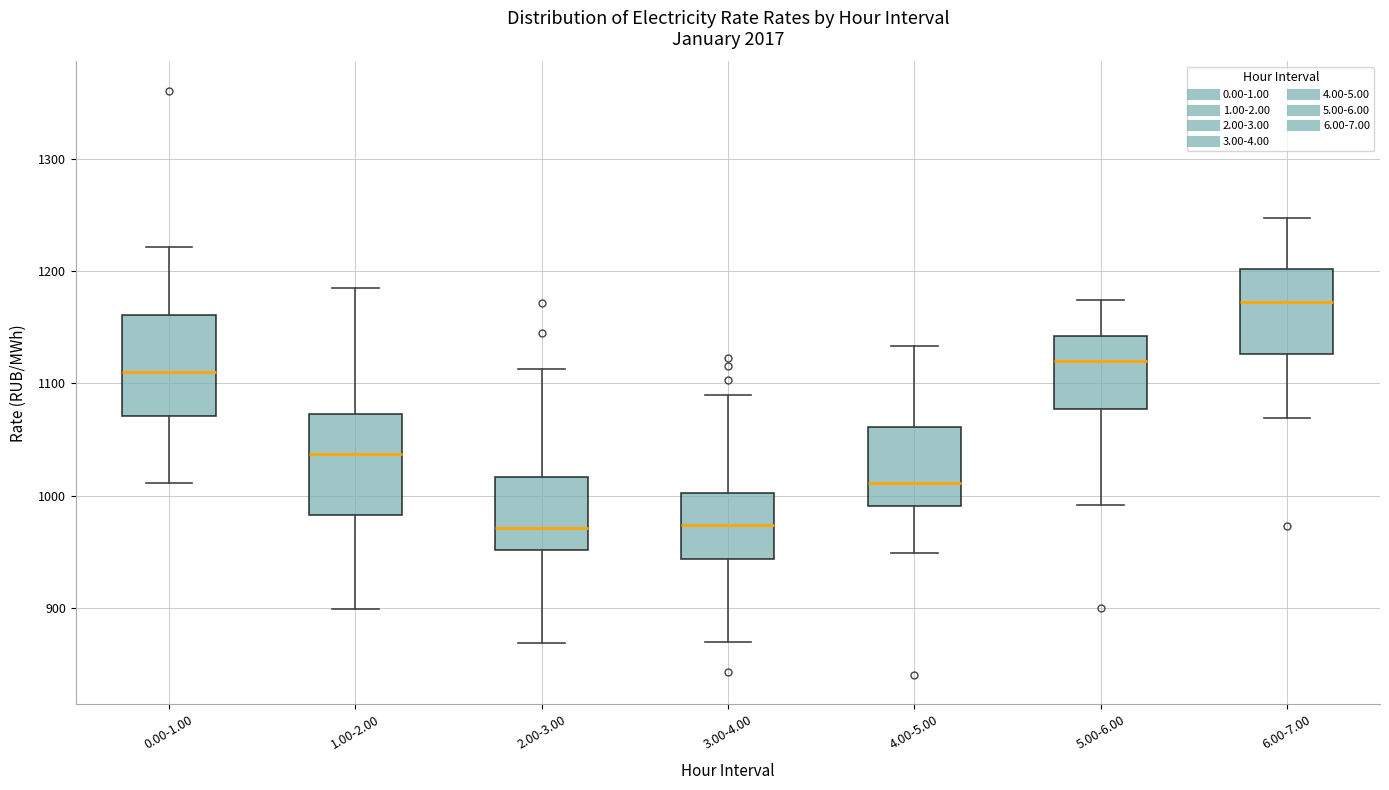

Reading left to right, transcribe this box plot: for each box, give where its median line is, the range the box spans, and where its two whiskers end, as read against the y-axis. The values are not printed on the chart, so give them approximately, as read against the axis.

0.00-1.00: median 1110, box 1070 to 1160, whiskers 1010 to 1220
1.00-2.00: median 1040, box 980 to 1070, whiskers 900 to 1190
2.00-3.00: median 970, box 950 to 1020, whiskers 870 to 1110
3.00-4.00: median 970, box 940 to 1000, whiskers 870 to 1090
4.00-5.00: median 1010, box 990 to 1060, whiskers 950 to 1130
5.00-6.00: median 1120, box 1080 to 1140, whiskers 990 to 1170
6.00-7.00: median 1170, box 1130 to 1200, whiskers 1070 to 1250